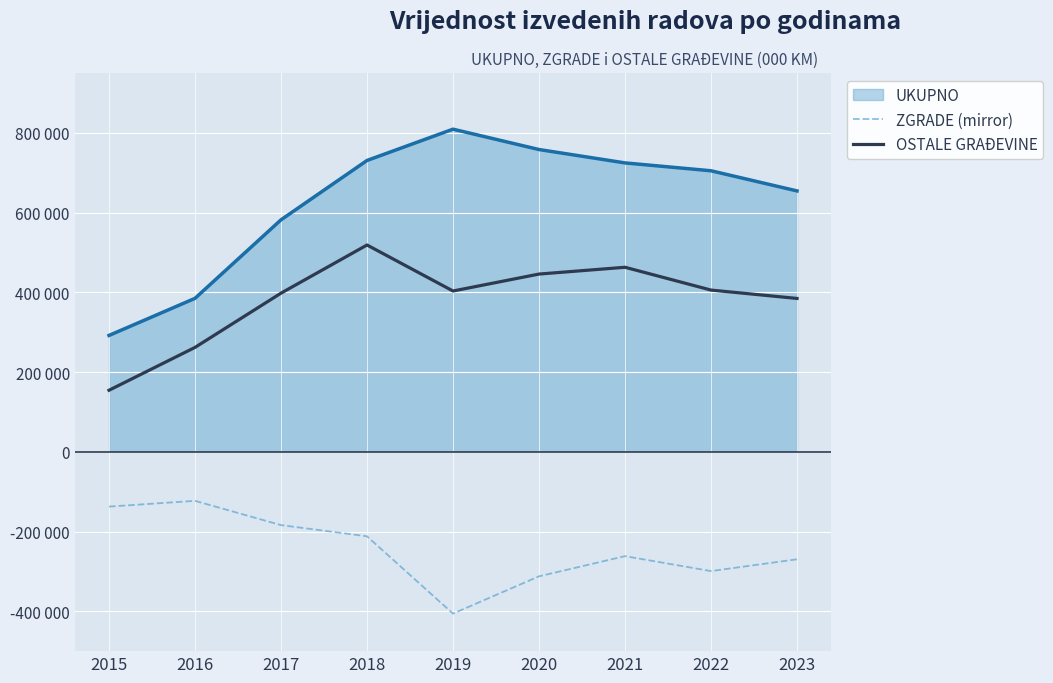

Does the chart have visible grid lines?

Yes